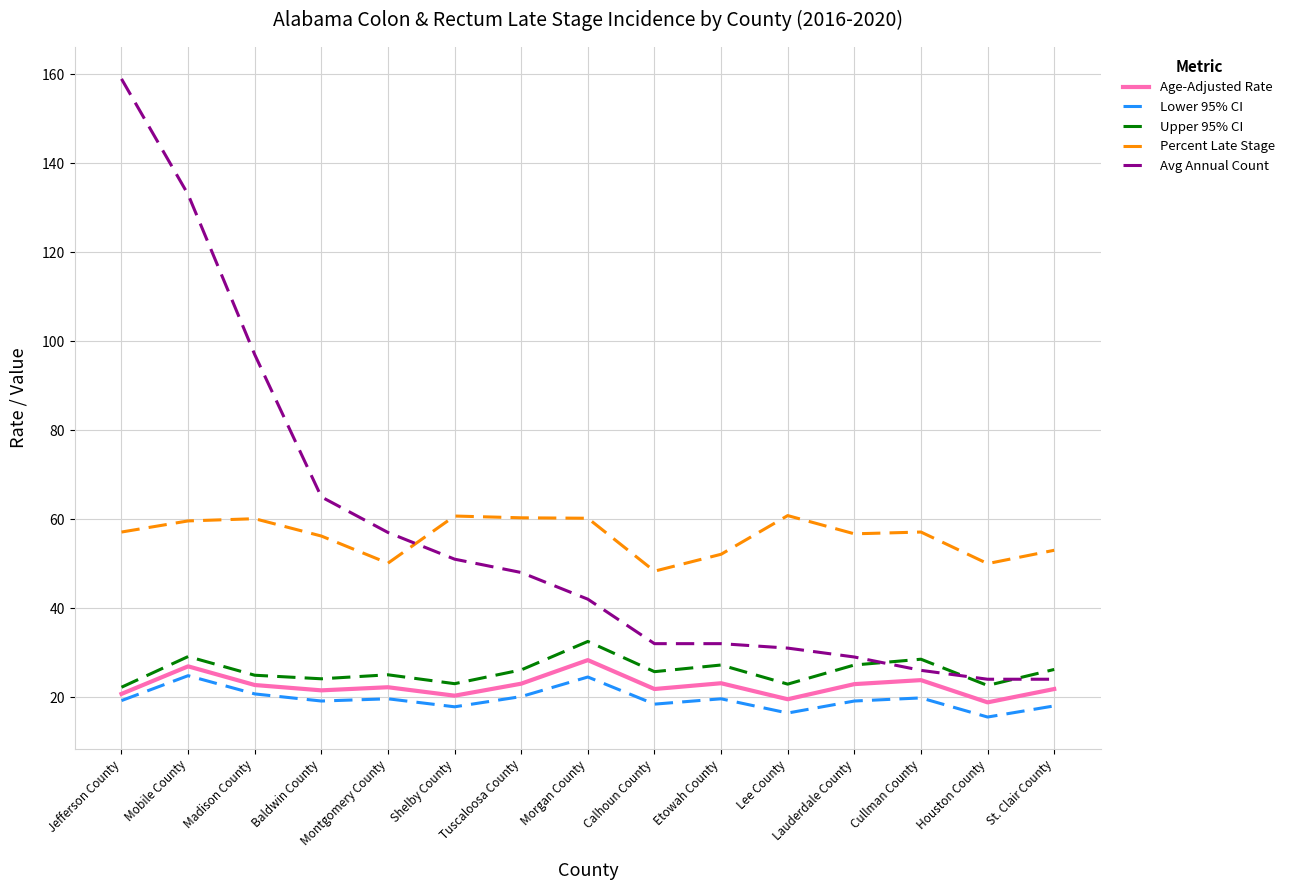

True or false: Percent Late Stage and Lower 95% CI intersect in this chart.

False